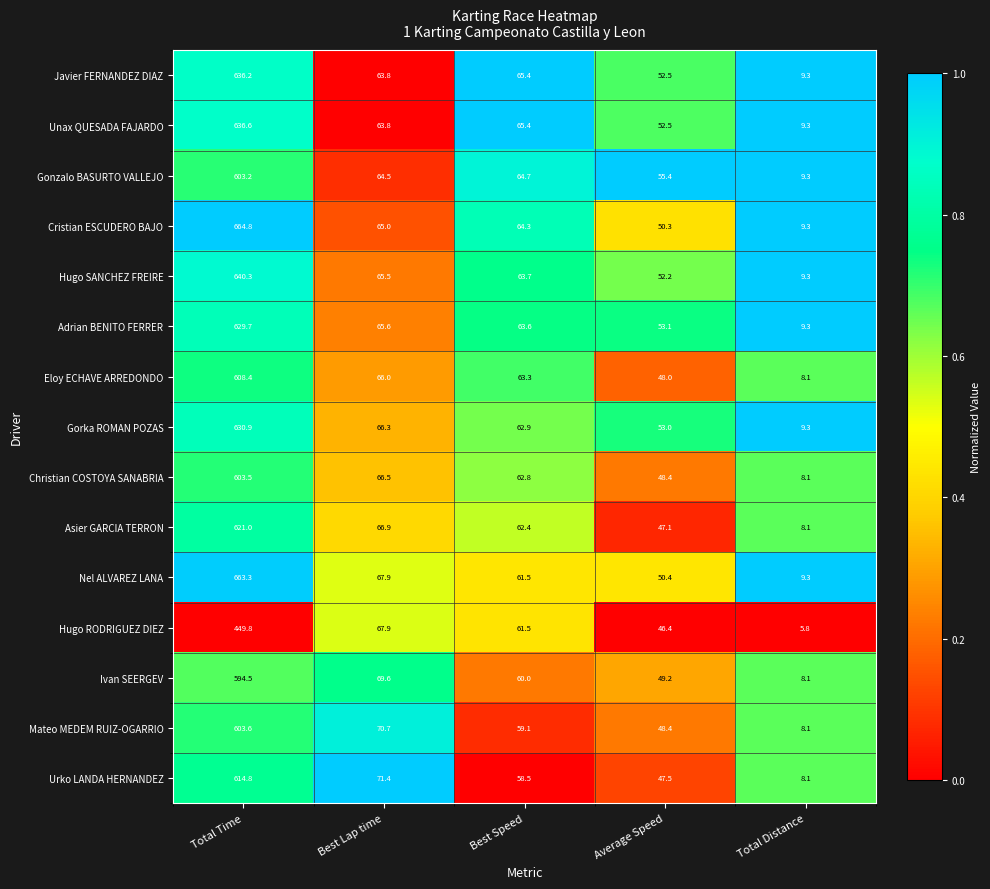

List the series in order of their peak value, highest first.

Cristian ESCUDERO BAJO, Nel ALVAREZ LANA, Hugo SANCHEZ FREIRE, Unax QUESADA FAJARDO, Javier FERNANDEZ DIAZ, Gorka ROMAN POZAS, Adrian BENITO FERRER, Asier GARCIA TERRON, Urko LANDA HERNANDEZ, Eloy ECHAVE ARREDONDO, Mateo MEDEM RUIZ-OGARRIO, Christian COSTOYA SANABRIA, Gonzalo BASURTO VALLEJO, Ivan SEERGEV, Hugo RODRIGUEZ DIEZ